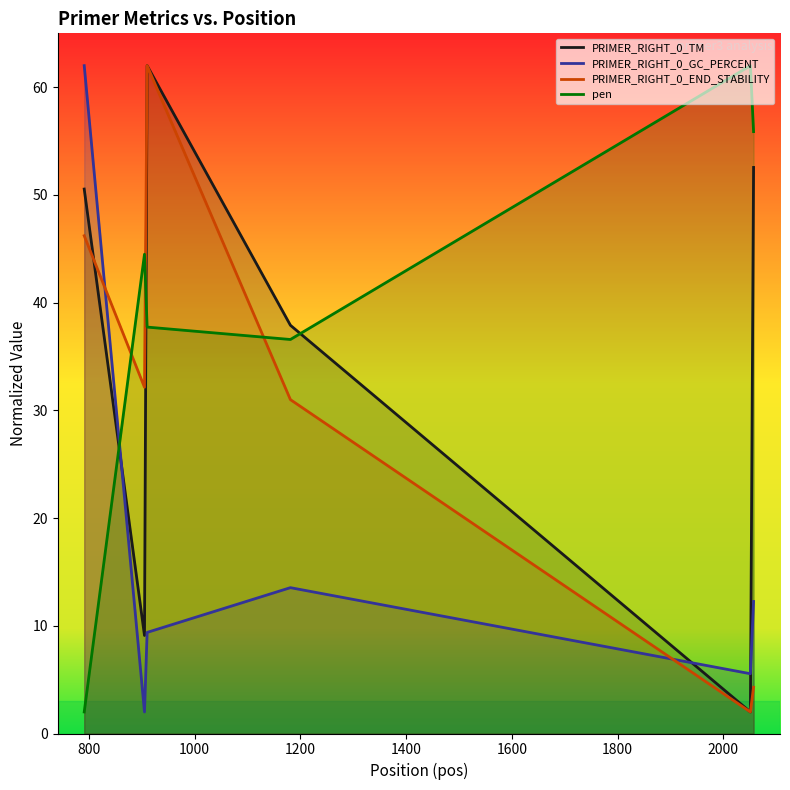

Which series ends up on top after the final intersection of pen and PRIMER_RIGHT_0_END_STABILITY?

pen